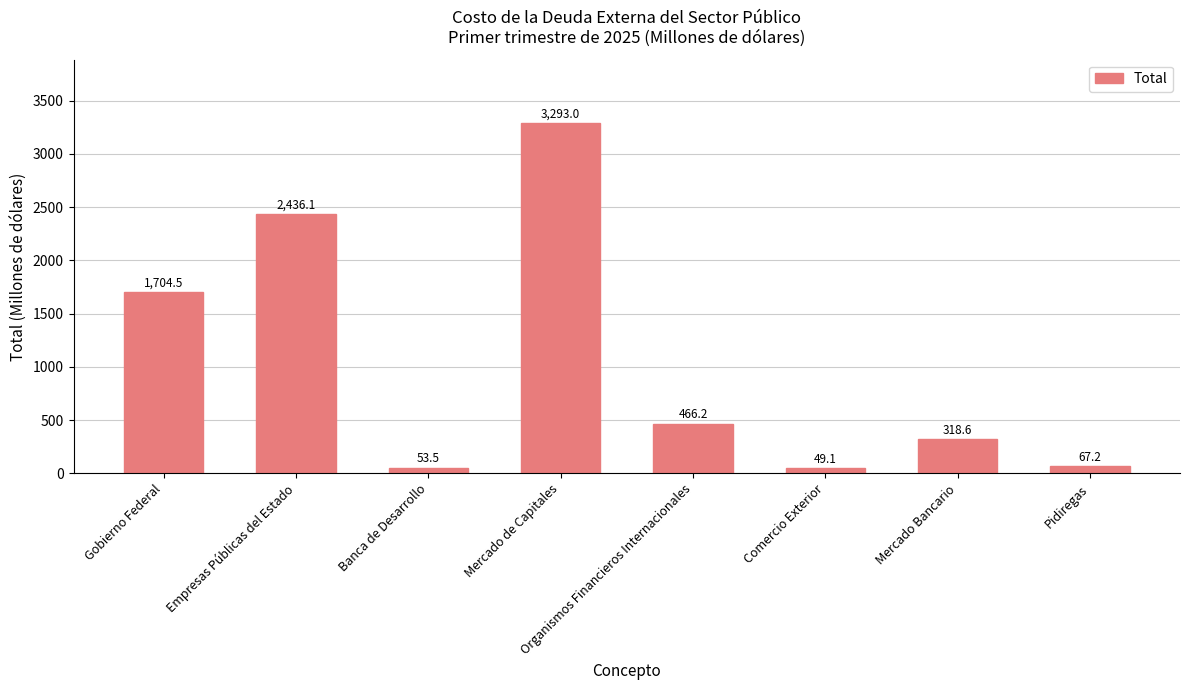

Reading left to right, transcribe all the data shown in this chart.

Gobierno Federal=1704.5	Empresas Públicas del Estado=2436.1	Banca de Desarrollo=53.5	Mercado de Capitales=3293.0	Organismos Financieros Internacionales=466.2	Comercio Exterior=49.1	Mercado Bancario=318.6	Pidiregas=67.2